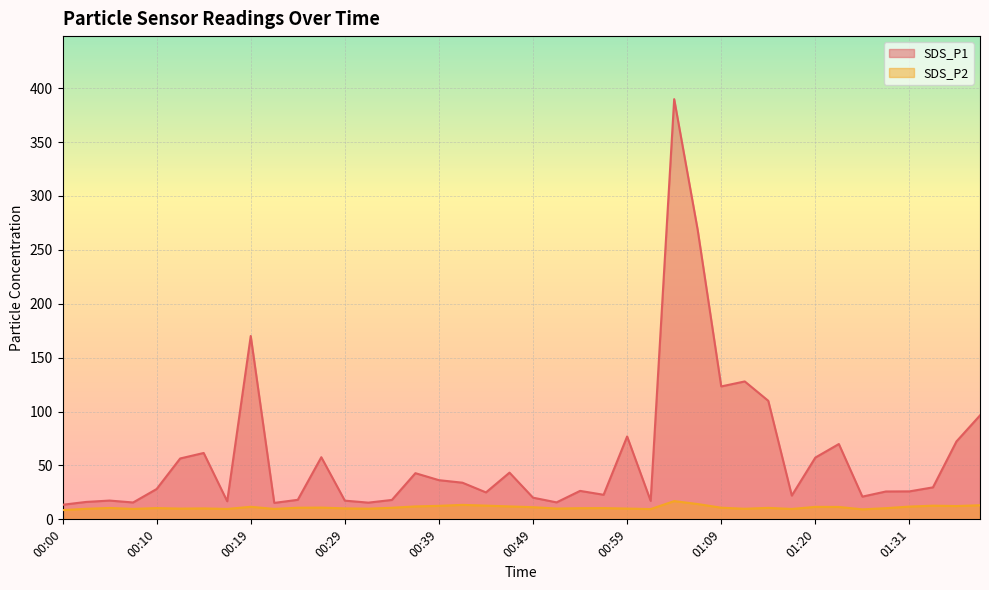

What is the average value of the SDS_P1 series?

58.5